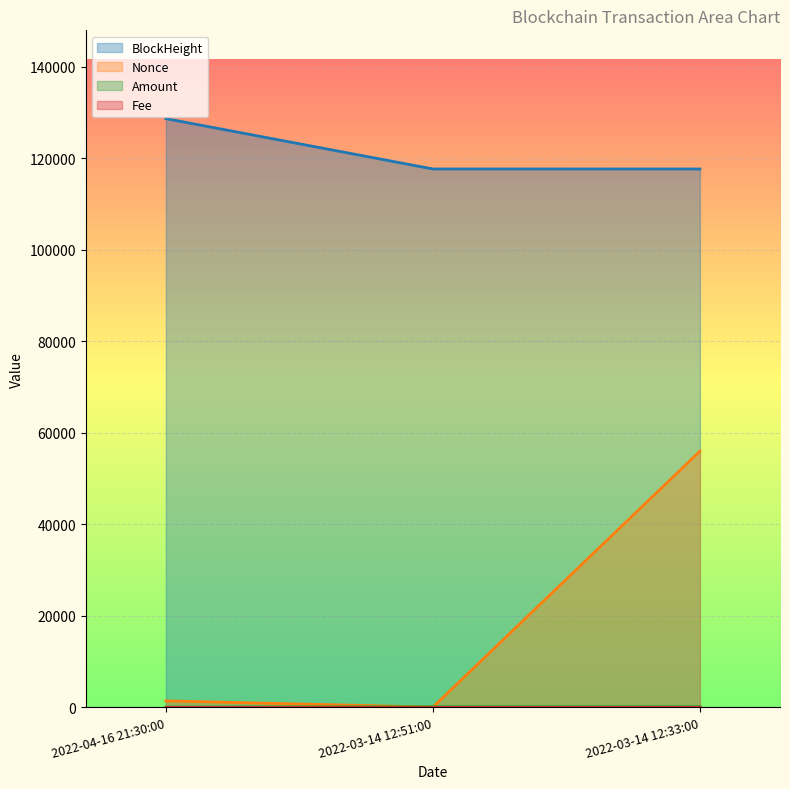

What is the approximate value of Amount at 2022-03-14 12:33:00?

81.8